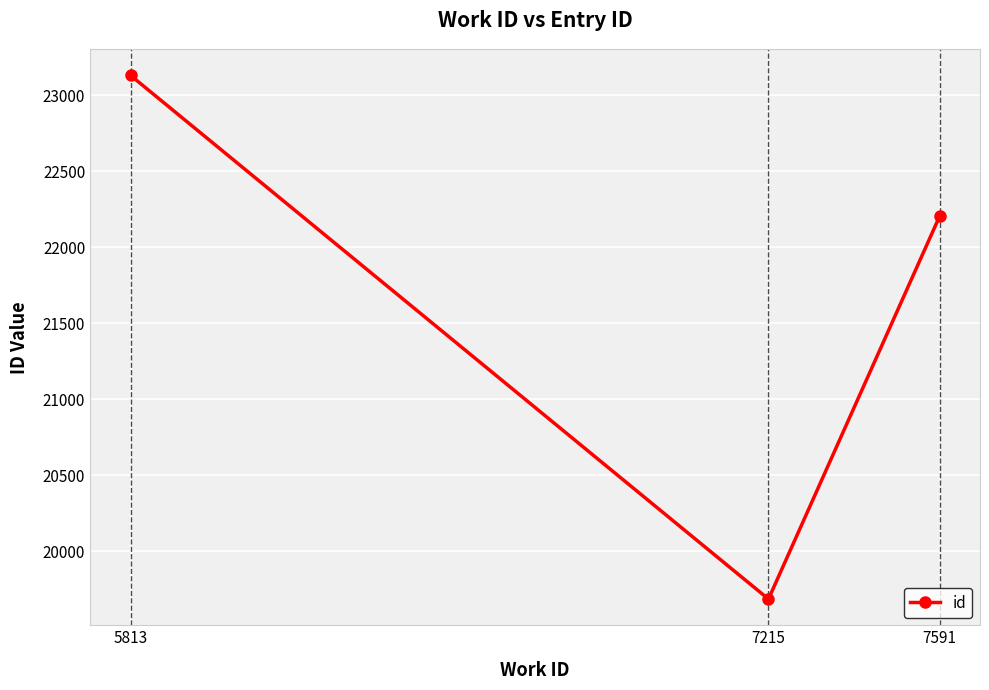

How many series are shown in this chart?

1